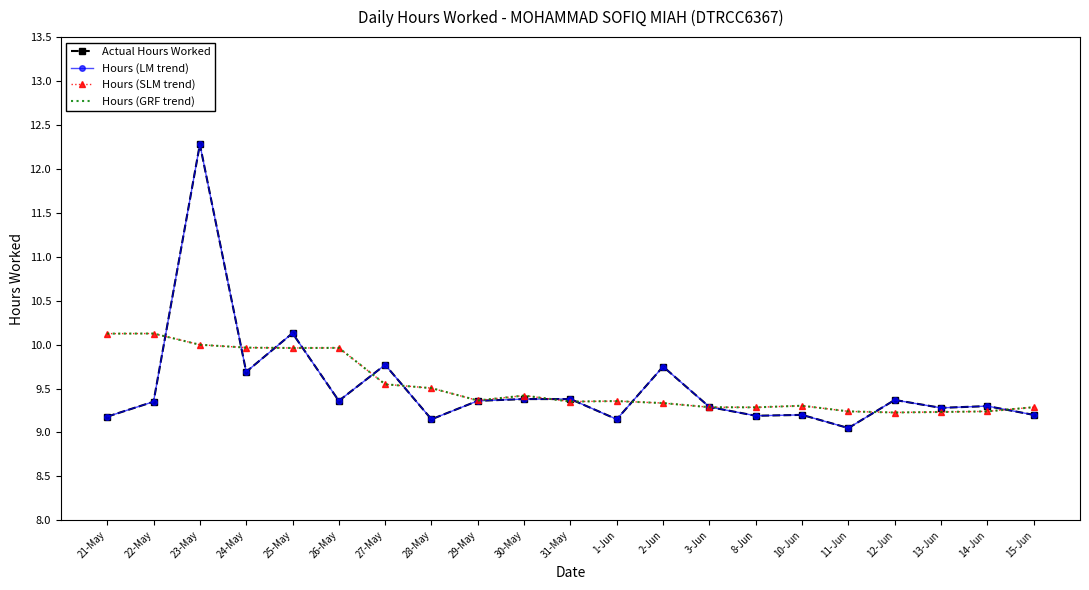

At which category is the sum across all series the highest?

23-May